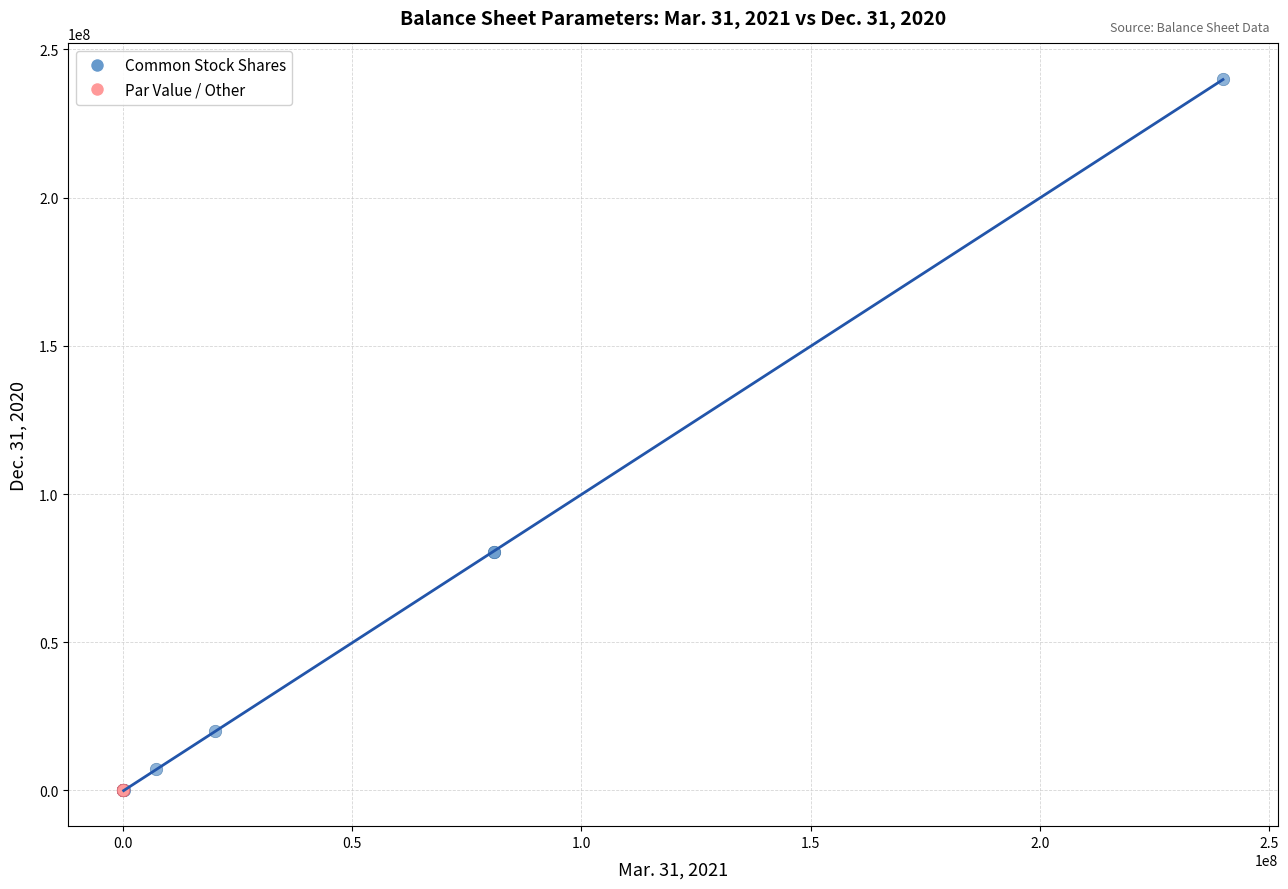

Which series has the largest Y range (max minus min)?

Common Stock Shares